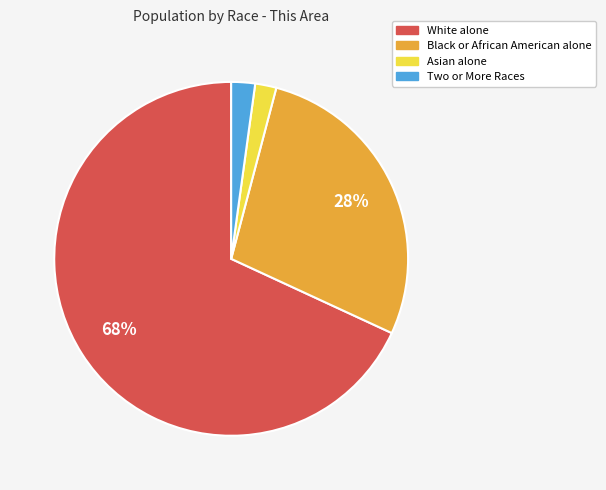

Which slice is the largest?

White alone